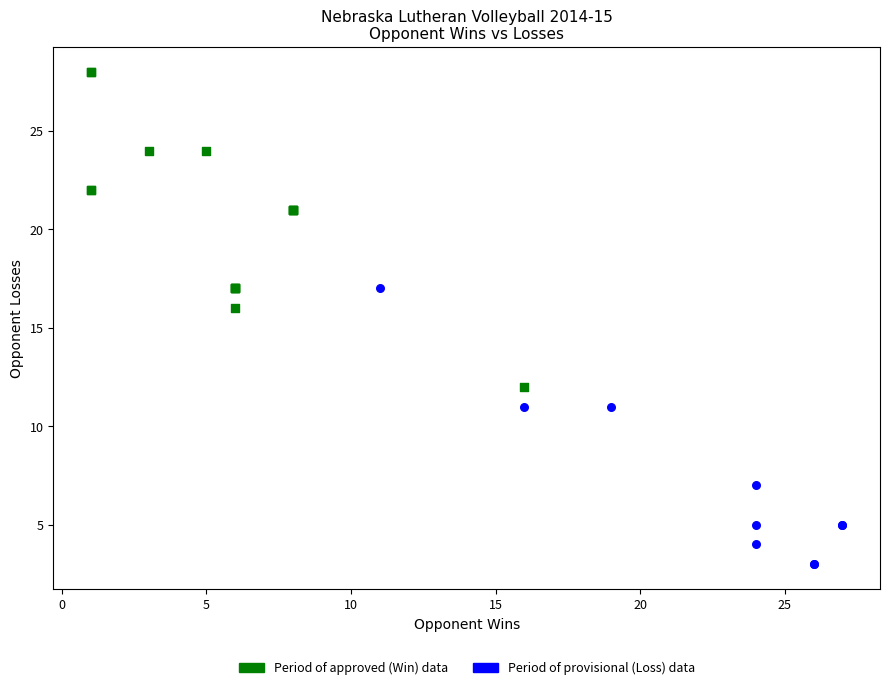

Which series contains the lowest Y value?

Period of provisional (Loss) data